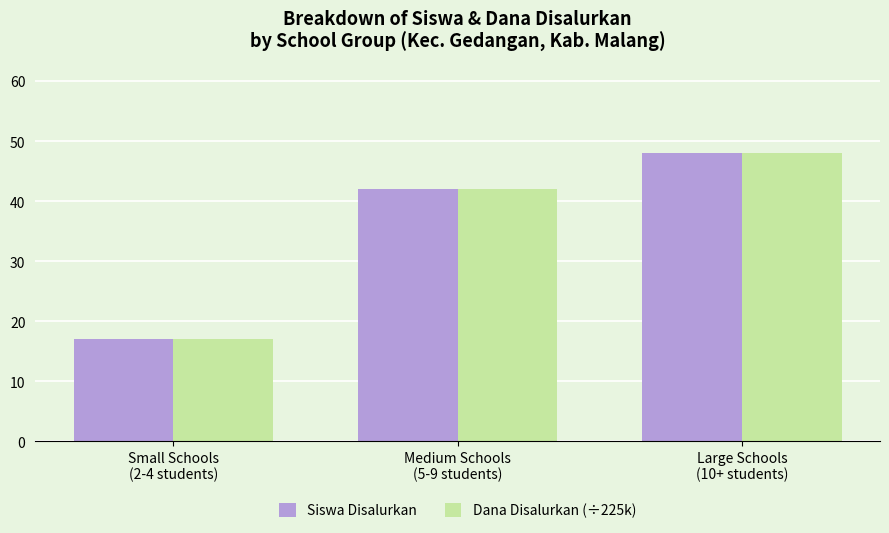

Reading right to left, transcribe all the data shown in this chart.

Siswa Disalurkan: Large Schools
(10+ students)=48	Medium Schools
(5-9 students)=42	Small Schools
(2-4 students)=17
Dana Disalurkan (÷225k): Large Schools
(10+ students)=48	Medium Schools
(5-9 students)=42	Small Schools
(2-4 students)=17